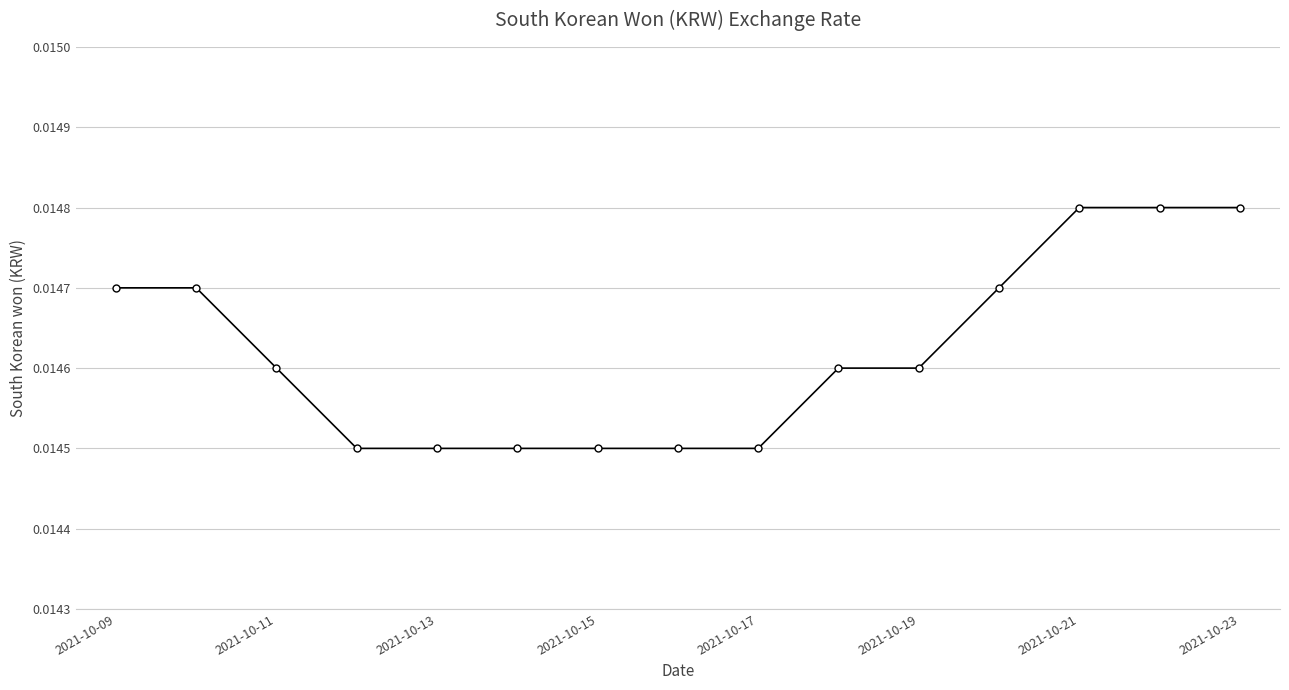

How many lines are shown in the chart?

1